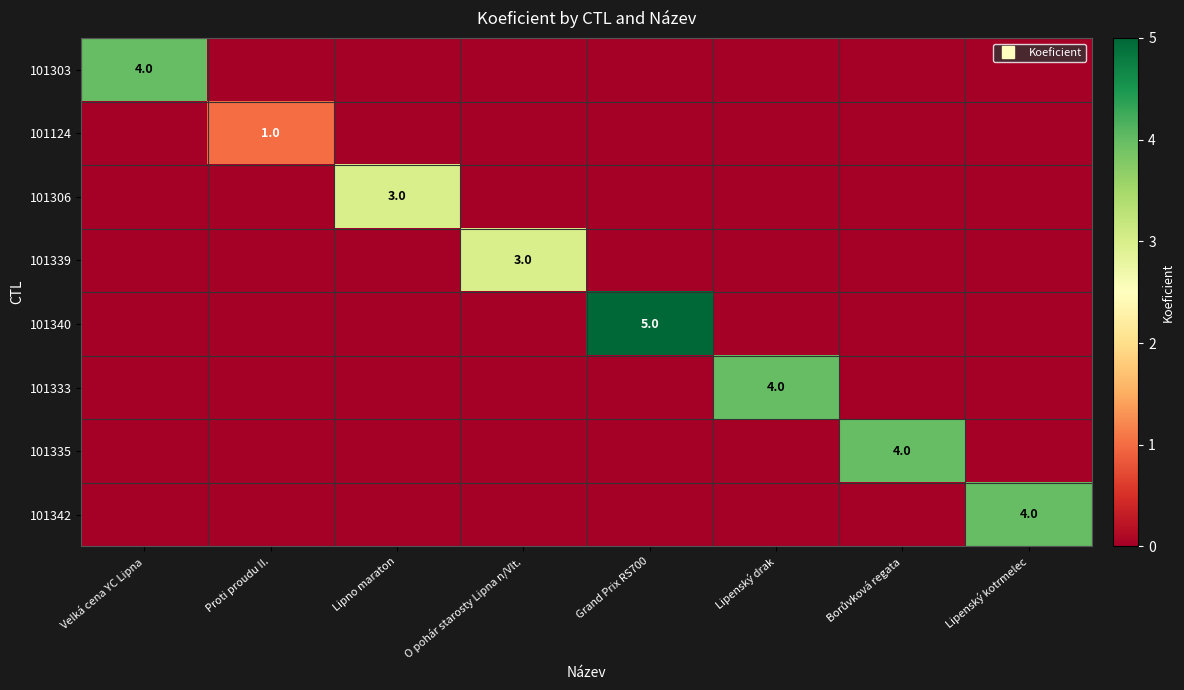

The 101306 series shows 0 at Lipenský kotrmelec. True or false?

True